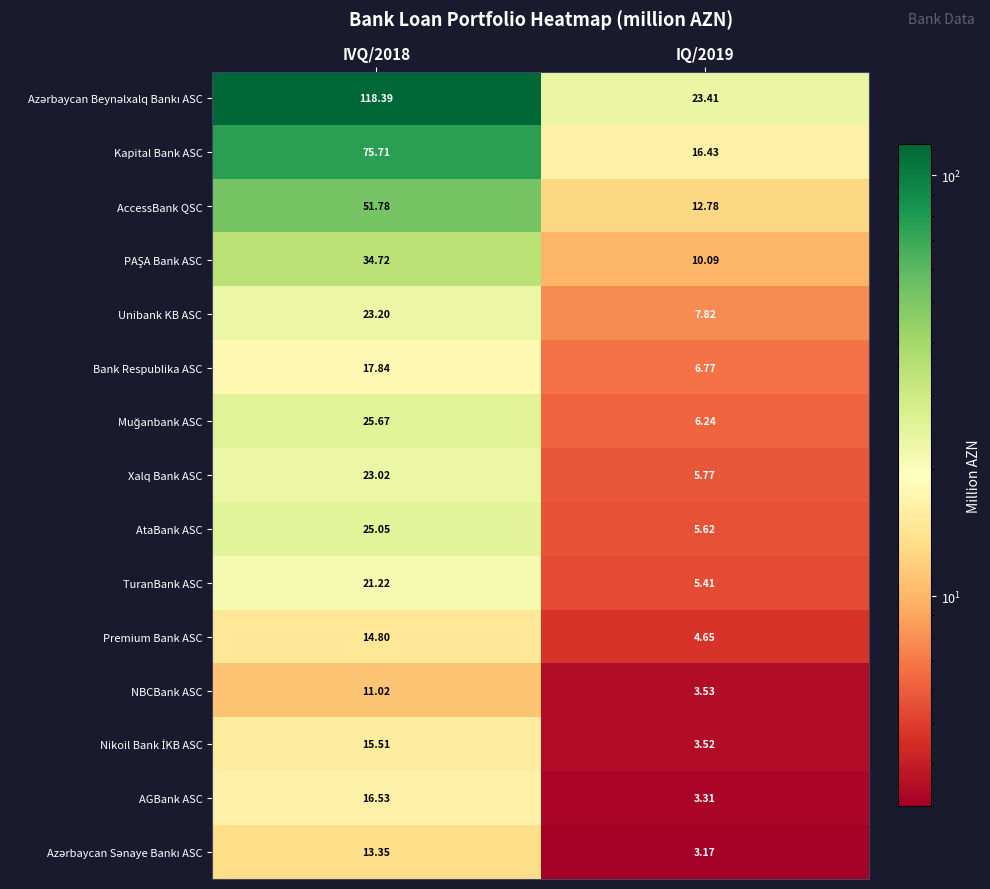

At which category is the sum across all series the highest?

IVQ/2018